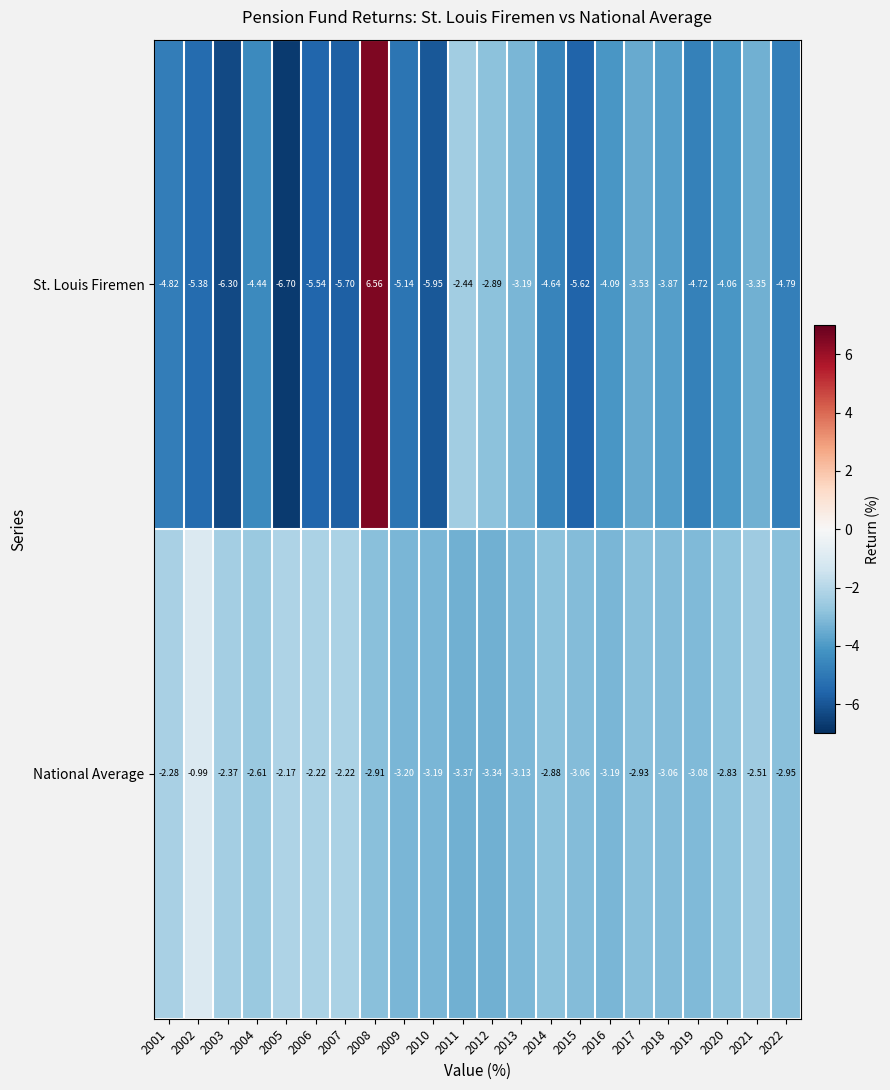

List the series in order of their overall mean, highest first.

National Average, St. Louis Firemen